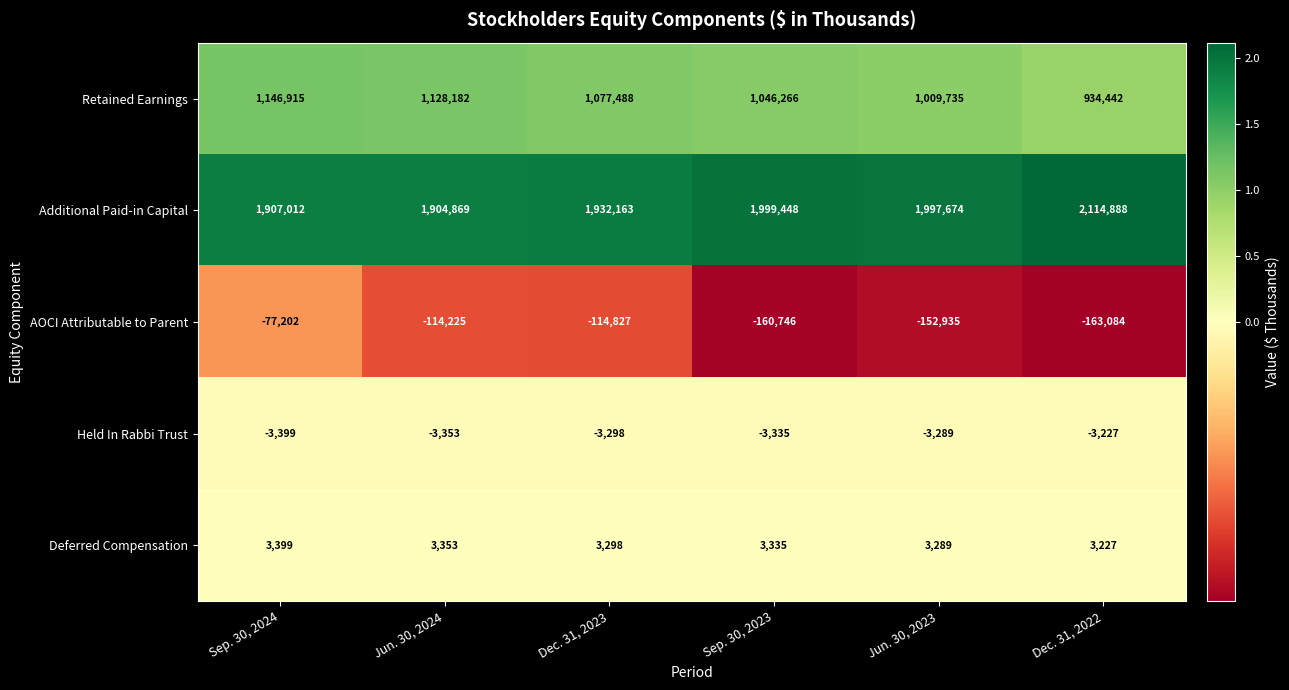

List the series in order of their peak value, highest first.

Additional Paid-in Capital, Retained Earnings, Deferred Compensation, Held In Rabbi Trust, AOCI Attributable to Parent